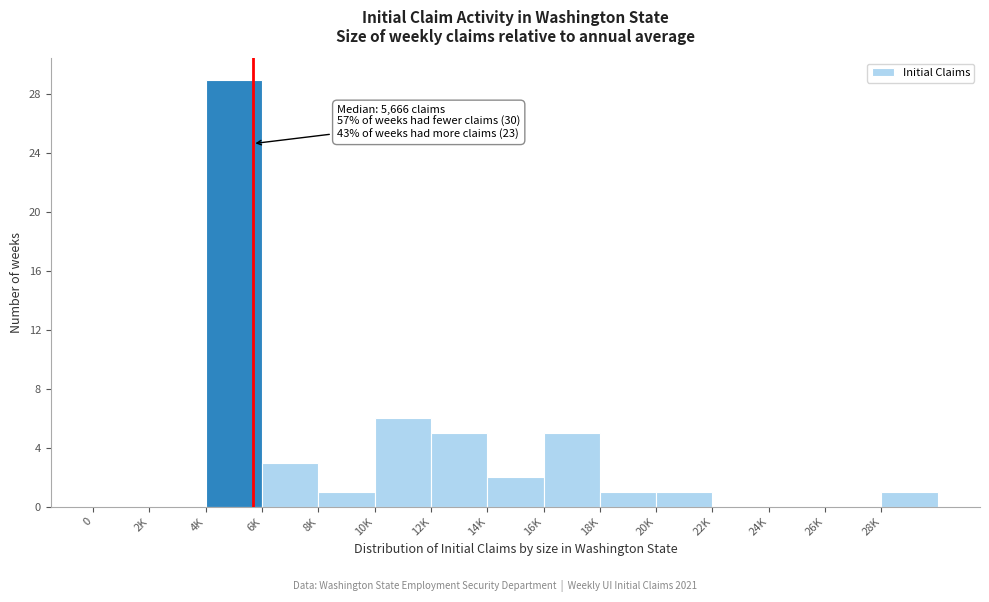

Reading right to left, what are all the values shown in this chart?

28K=1	26K=0	24K=0	22K=0	20K=1	18K=1	16K=5	14K=2	12K=5	10K=6	8K=1	6K=3	4K=29	2K=0	0=0